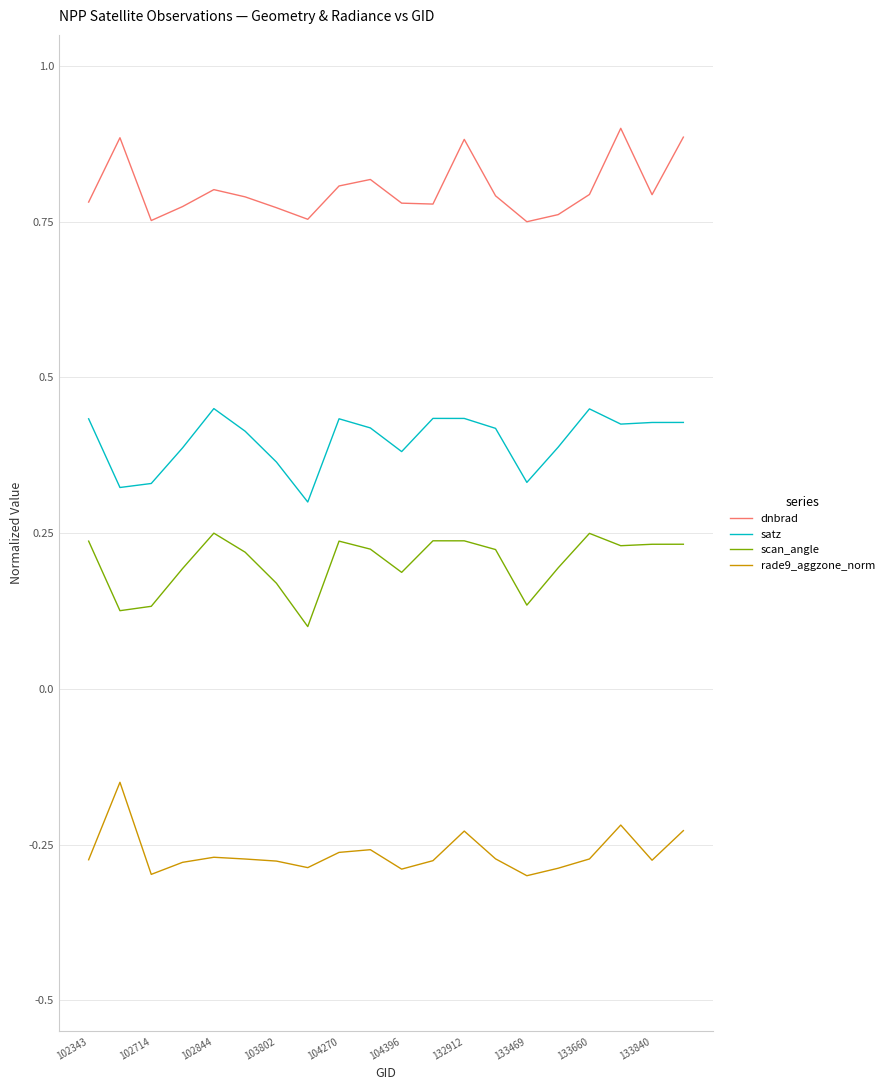

Rank the series by their maximum value, from highest to lowest.

dnbrad, satz, scan_angle, rade9_aggzone_norm